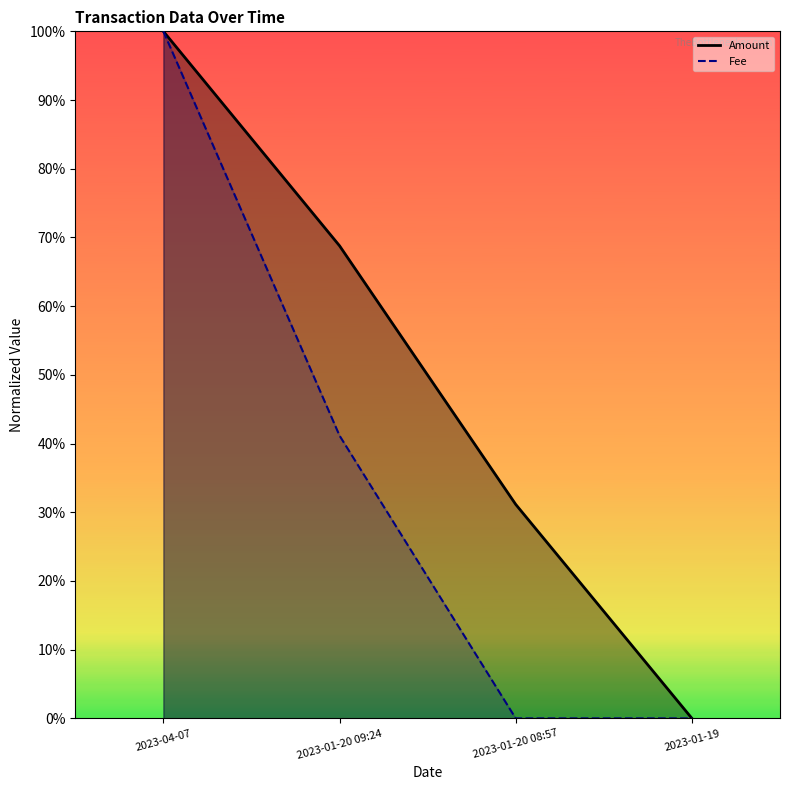

How many series are shown in this chart?

2